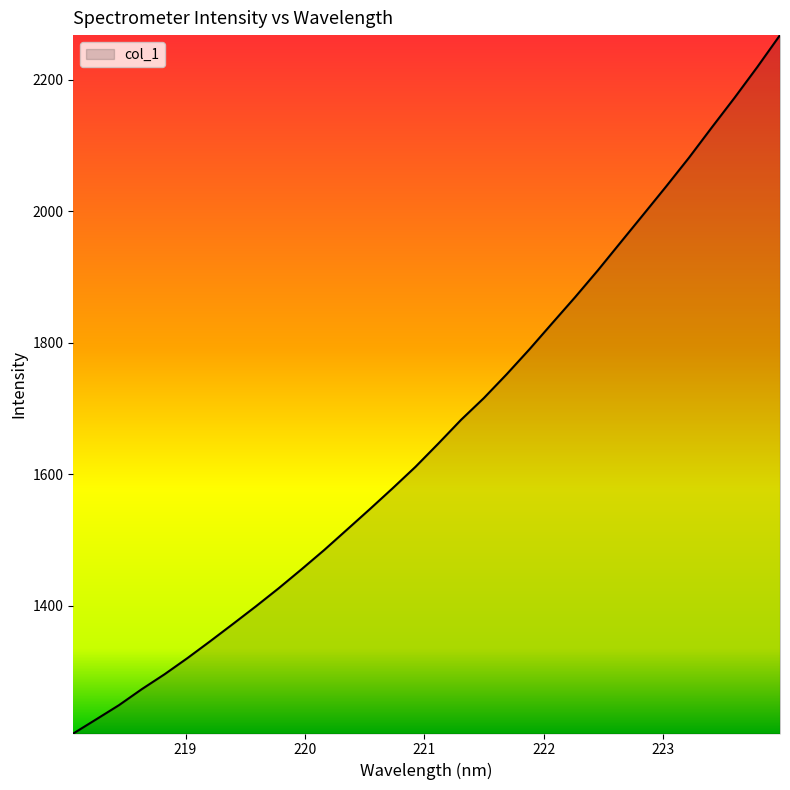

How many distinct data groups are displayed?

1